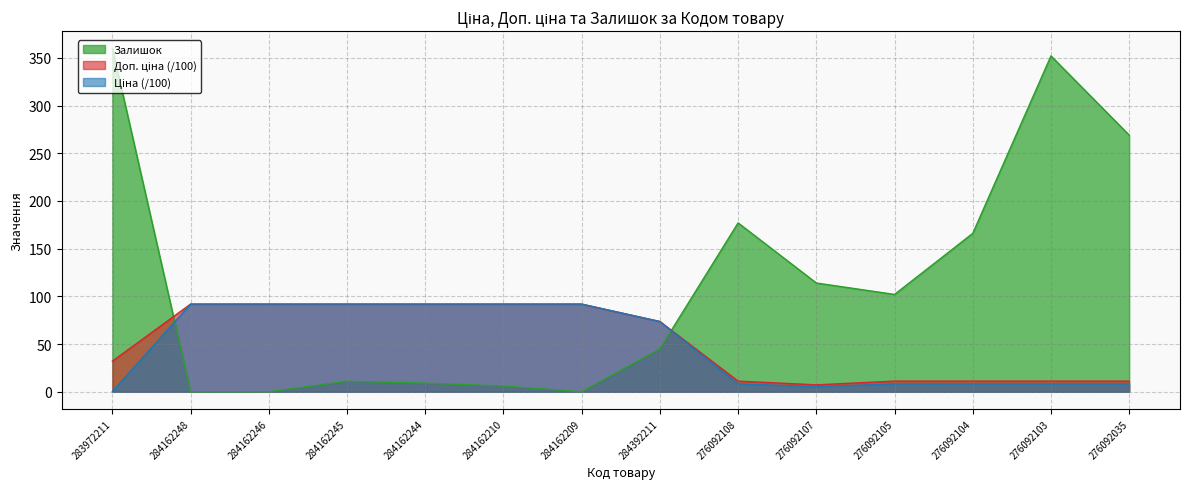

At how many categories does at least one series exceed 246?

3